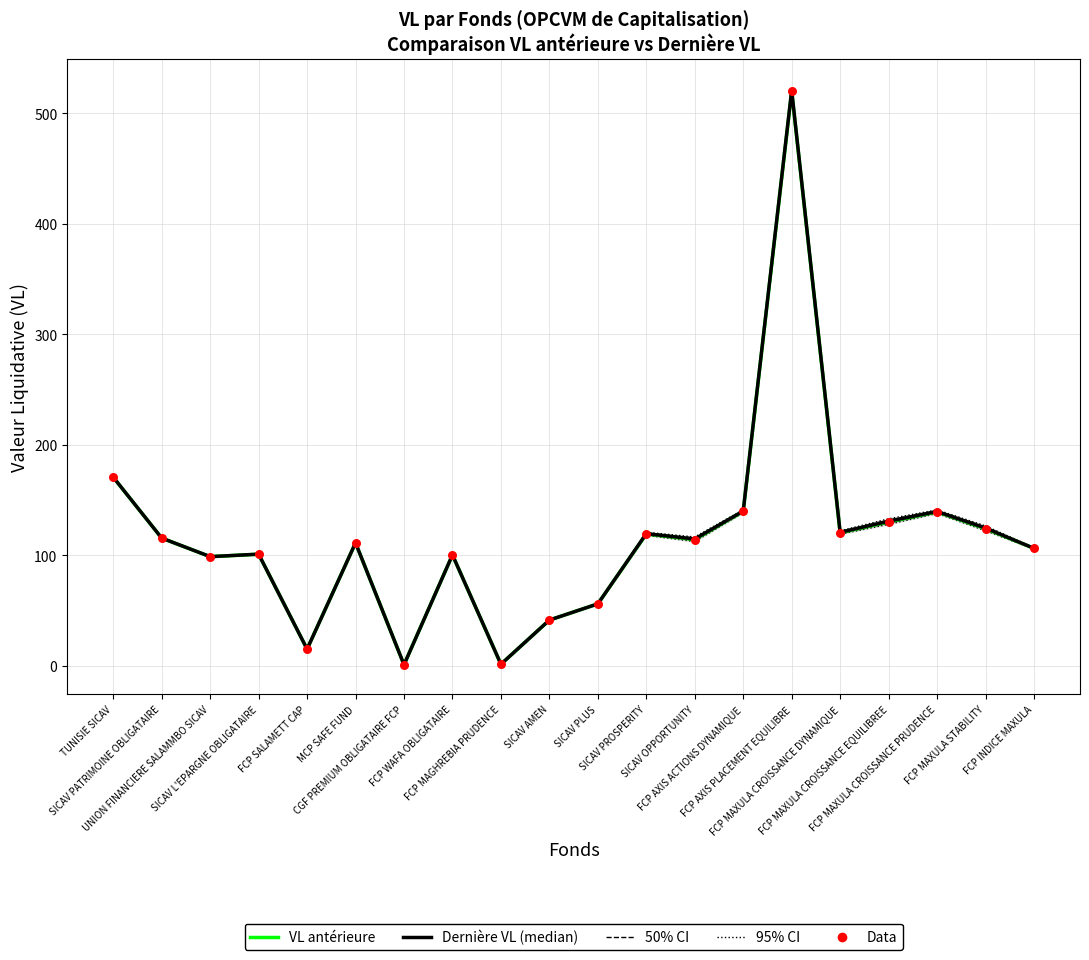

At which category is the sum across all series the highest?

FCP AXIS PLACEMENT EQUILIBRE